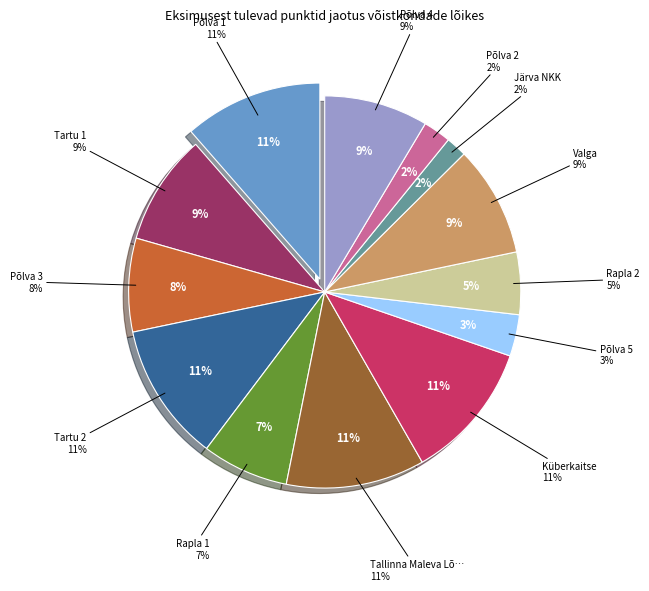

To the nearest percent, what percentage of the pie is Tartu 2?

11%